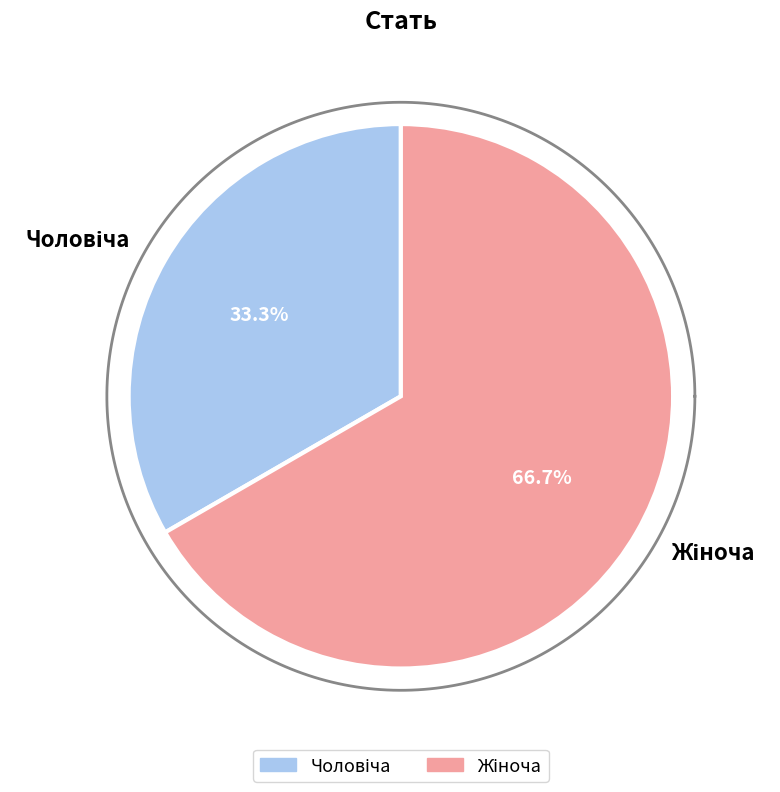

Which category has the smallest portion of the pie?

Чоловіча